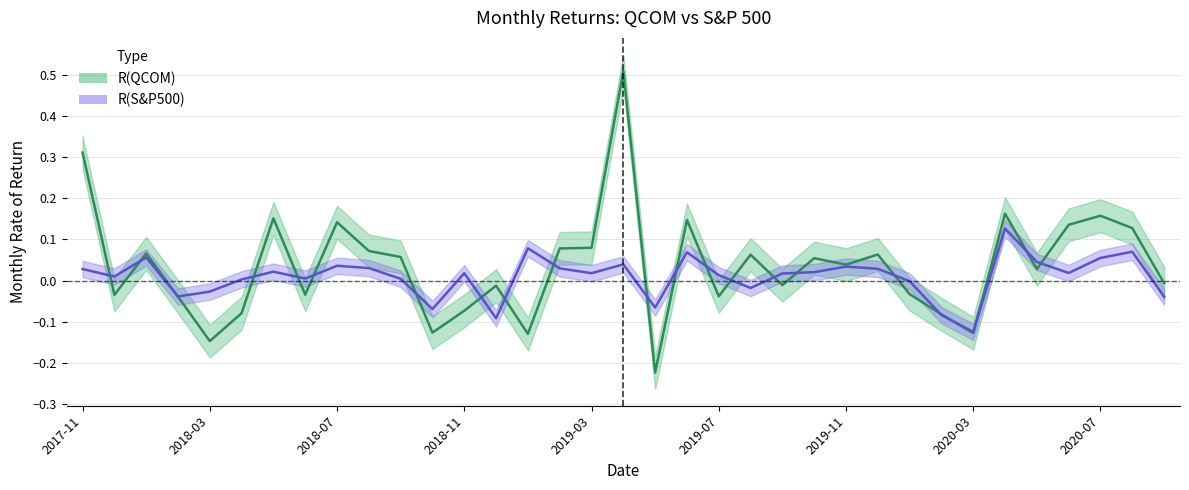

What are all the series names shown in the legend?

R(QCOM), R(S&P500)